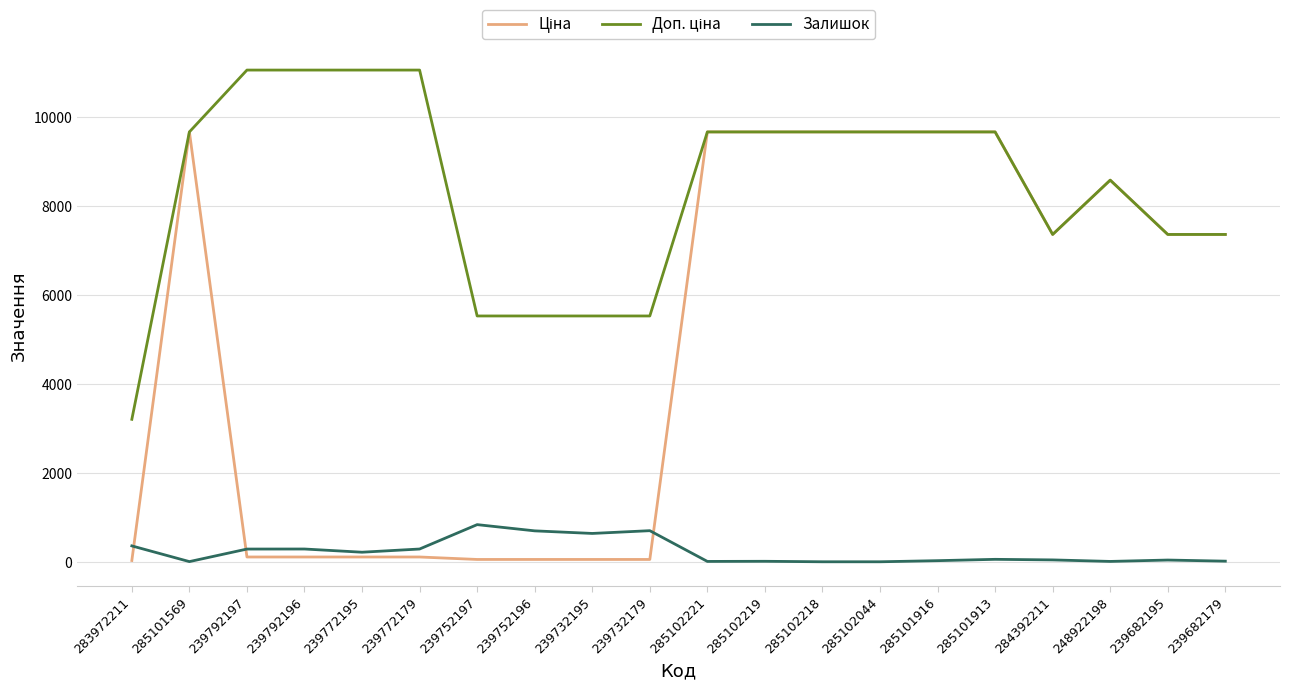

What is the greatest value displayed?

11055.0